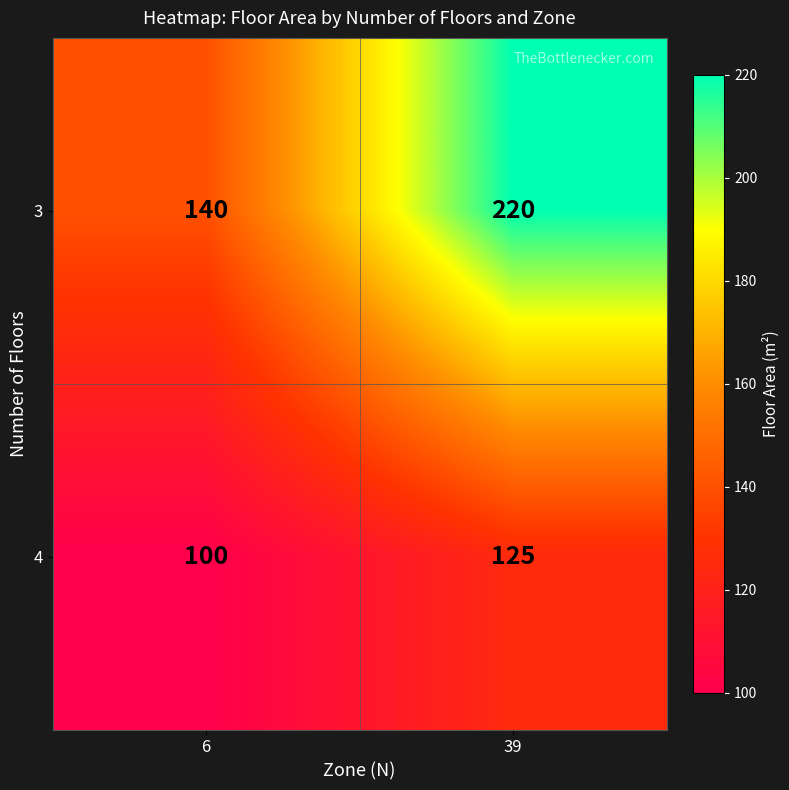

What is the average value of the 3 series?

180